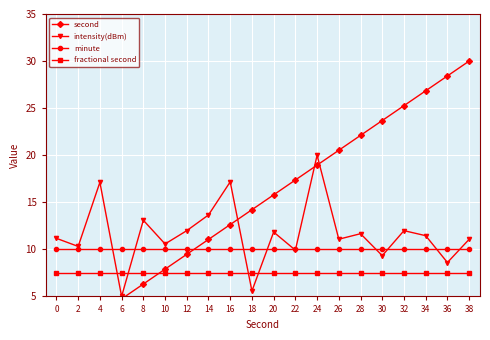

True or false: intensity(dBm) and fractional second cross at least once.

True